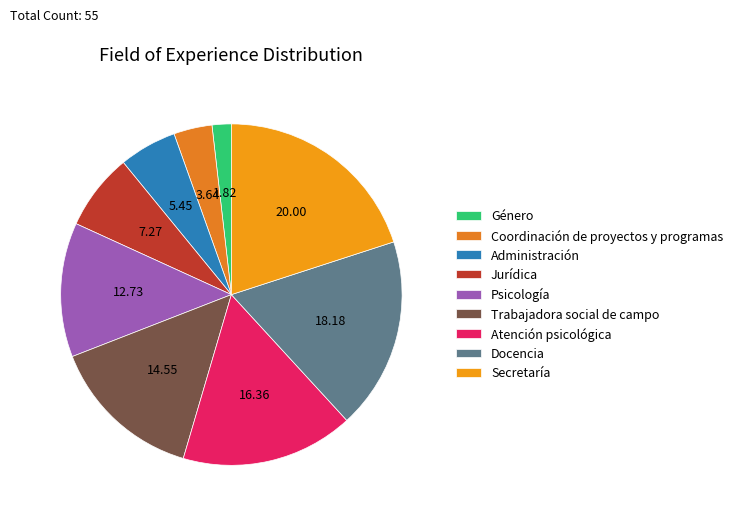

Between Atención psicológica and Psicología, which is larger?

Atención psicológica